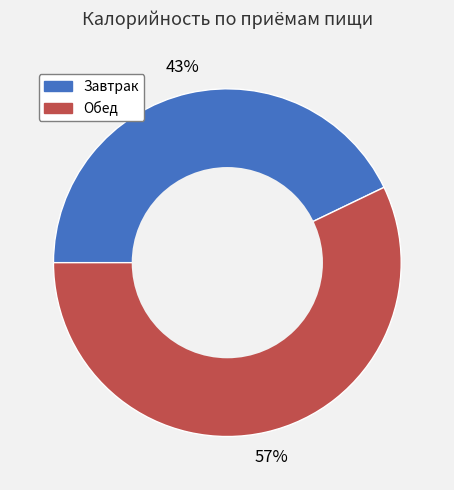

Is there any slice that represents more than half of the pie?

Yes